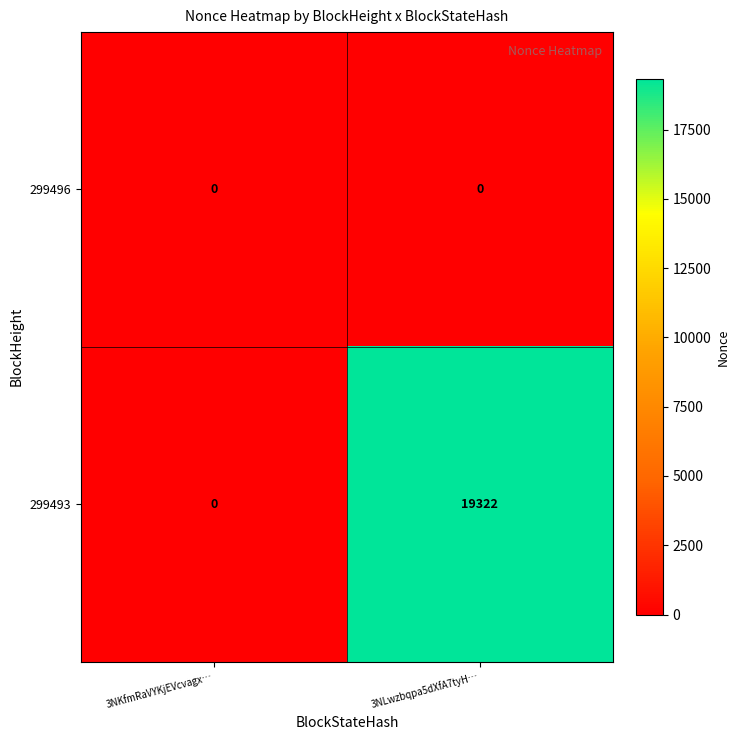

Which category has the highest value across all series?

3NLwzbqpa5dXfA7tyH…